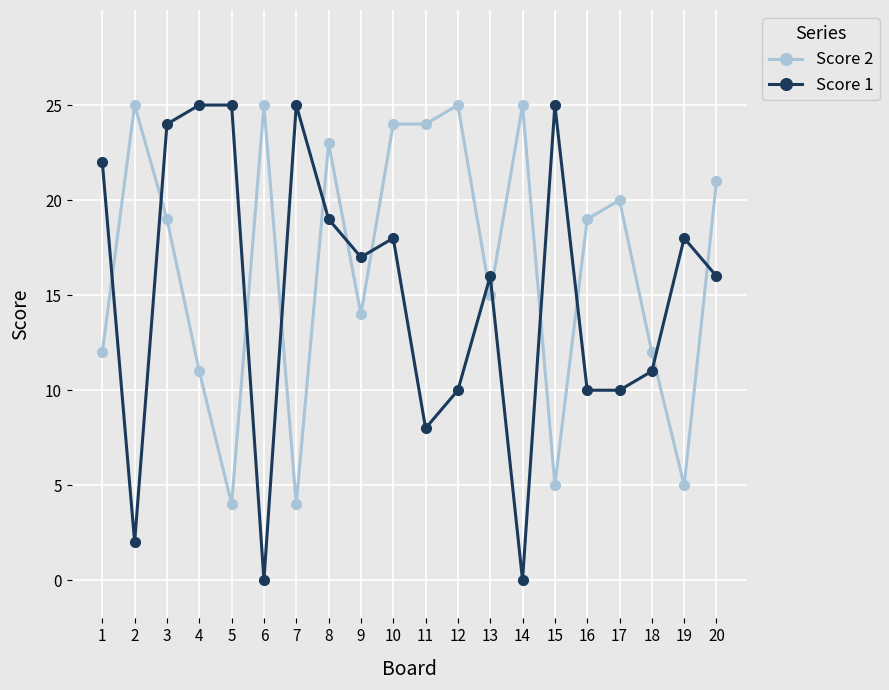

Reading right to left, extract all data points from this chart.

Score 2: 21	5	12	20	19	5	25	15	25	24	24	14	23	4	25	4	11	19	25	12
Score 1: 16	18	11	10	10	25	0	16	10	8	18	17	19	25	0	25	25	24	2	22